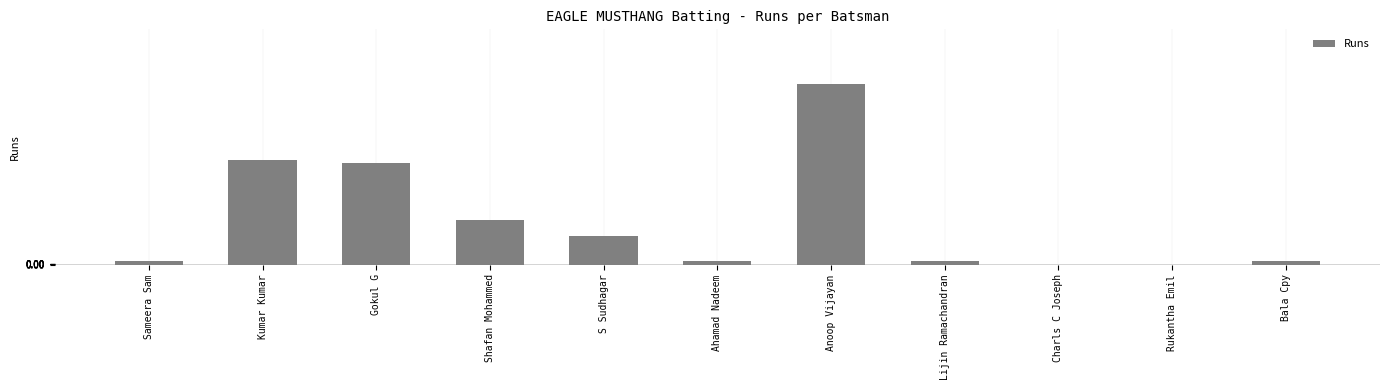

Where is the data nearest to the value 28?

Gokul G